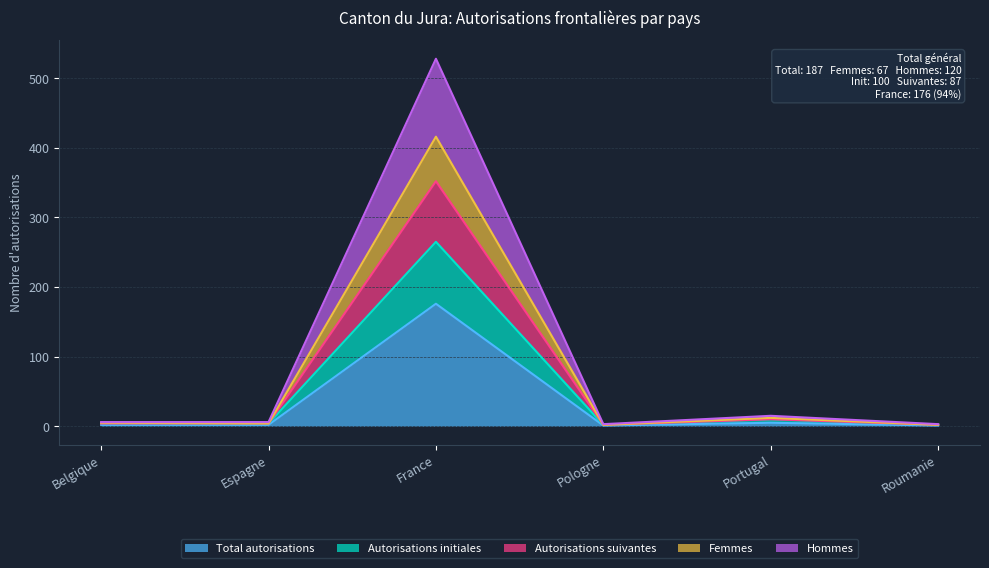

What is the maximum value for Total autorisations?

176